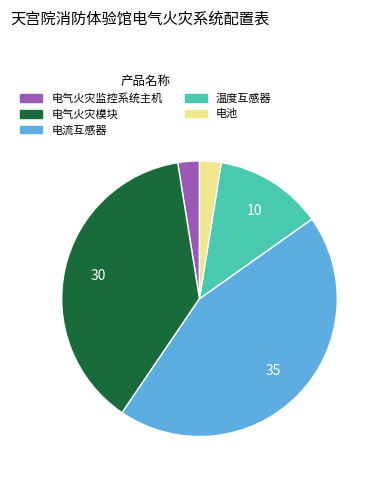

What is the largest slice in the pie chart?

电流互感器